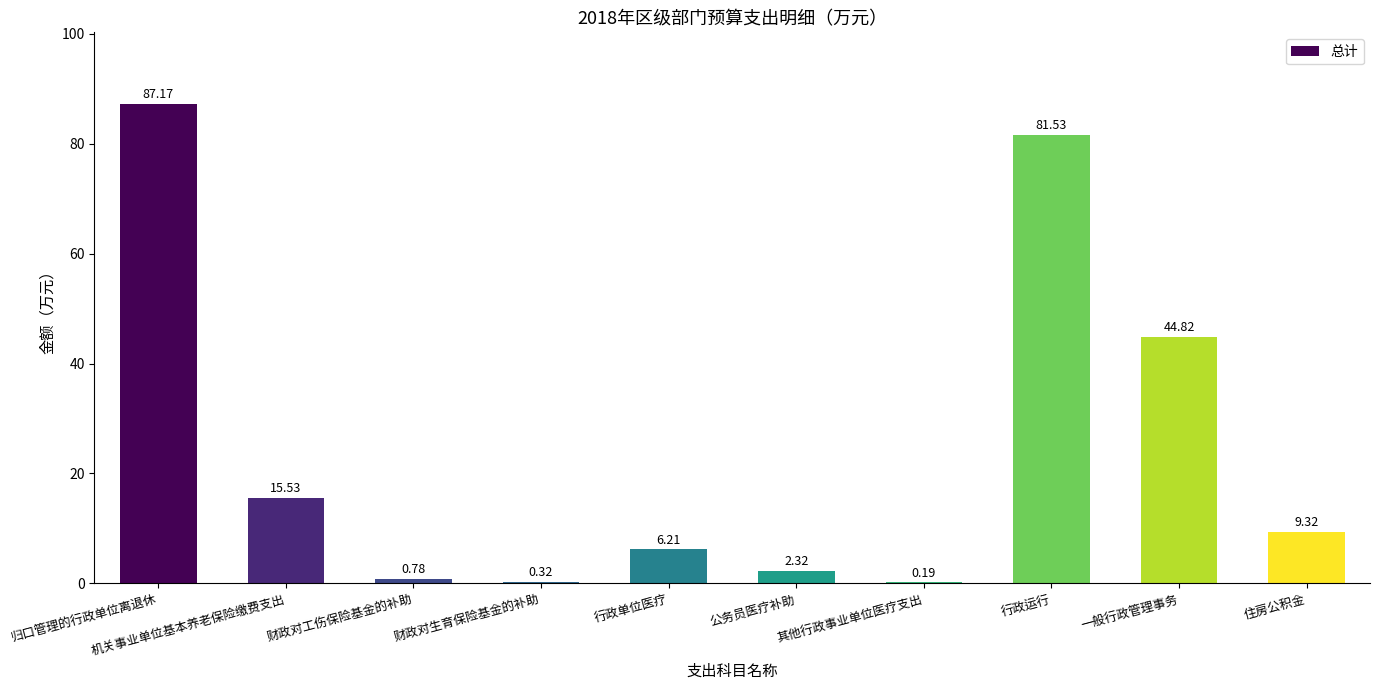

Which category has the highest value across all series?

归口管理的行政单位离退休